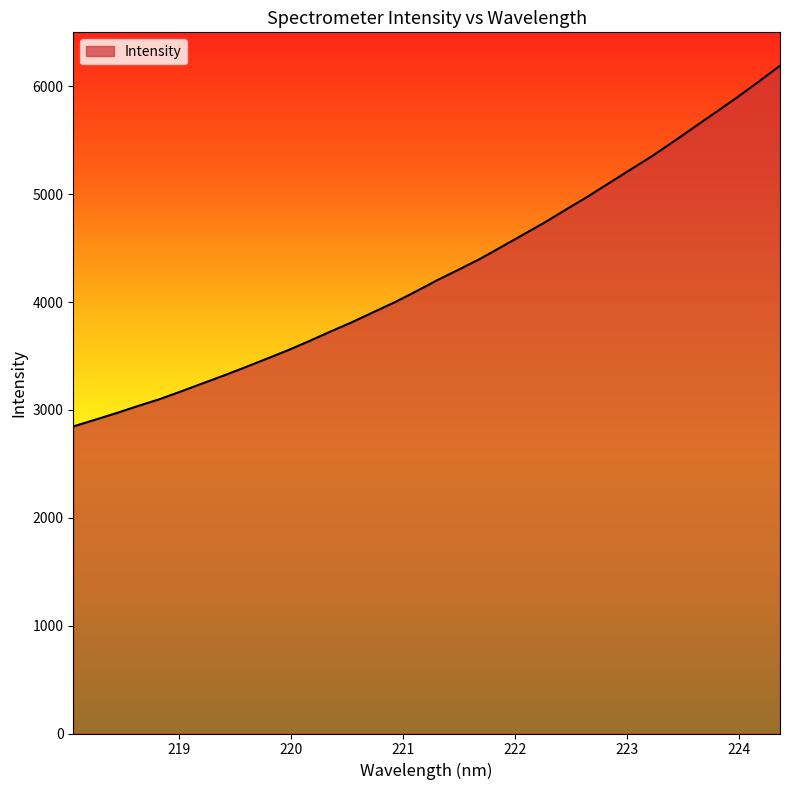

How many lines are shown in the chart?

1